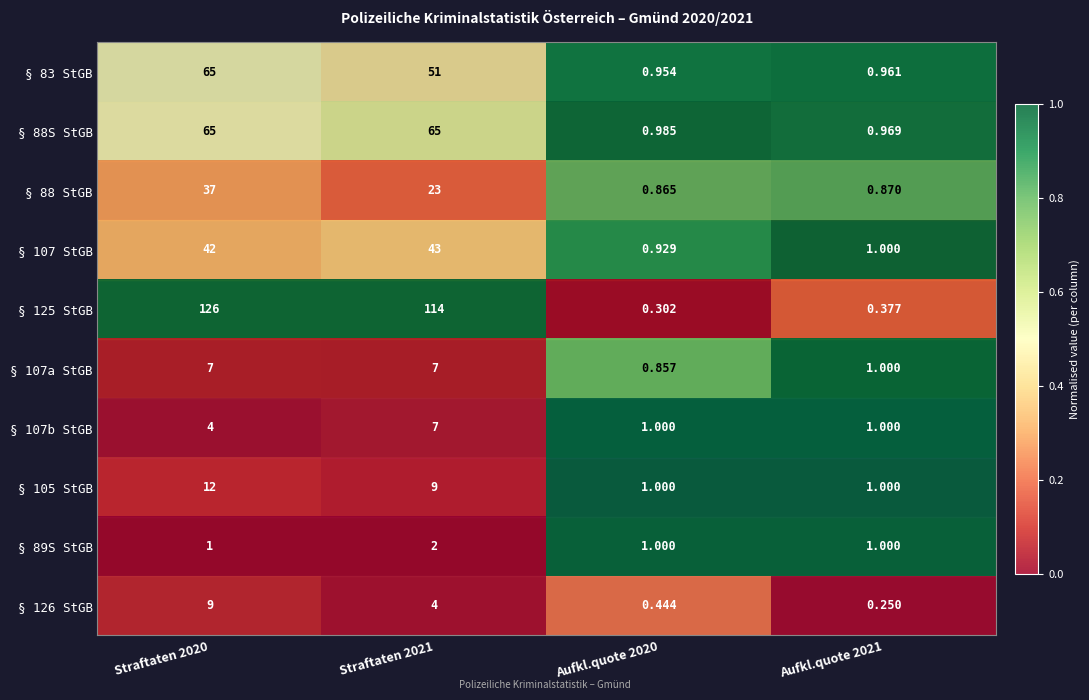

Is the value of § 105 StGB at Aufkl.quote 2020 greater than the value of § 126 StGB at Straftaten 2020?

No